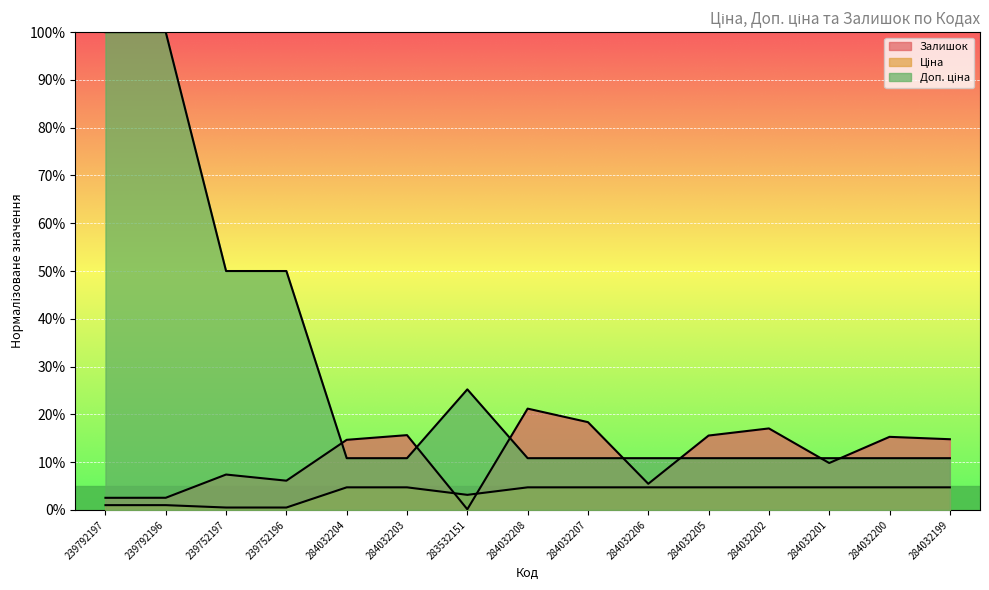

What are all the series names shown in the legend?

Ціна, Доп. ціна, Залишок